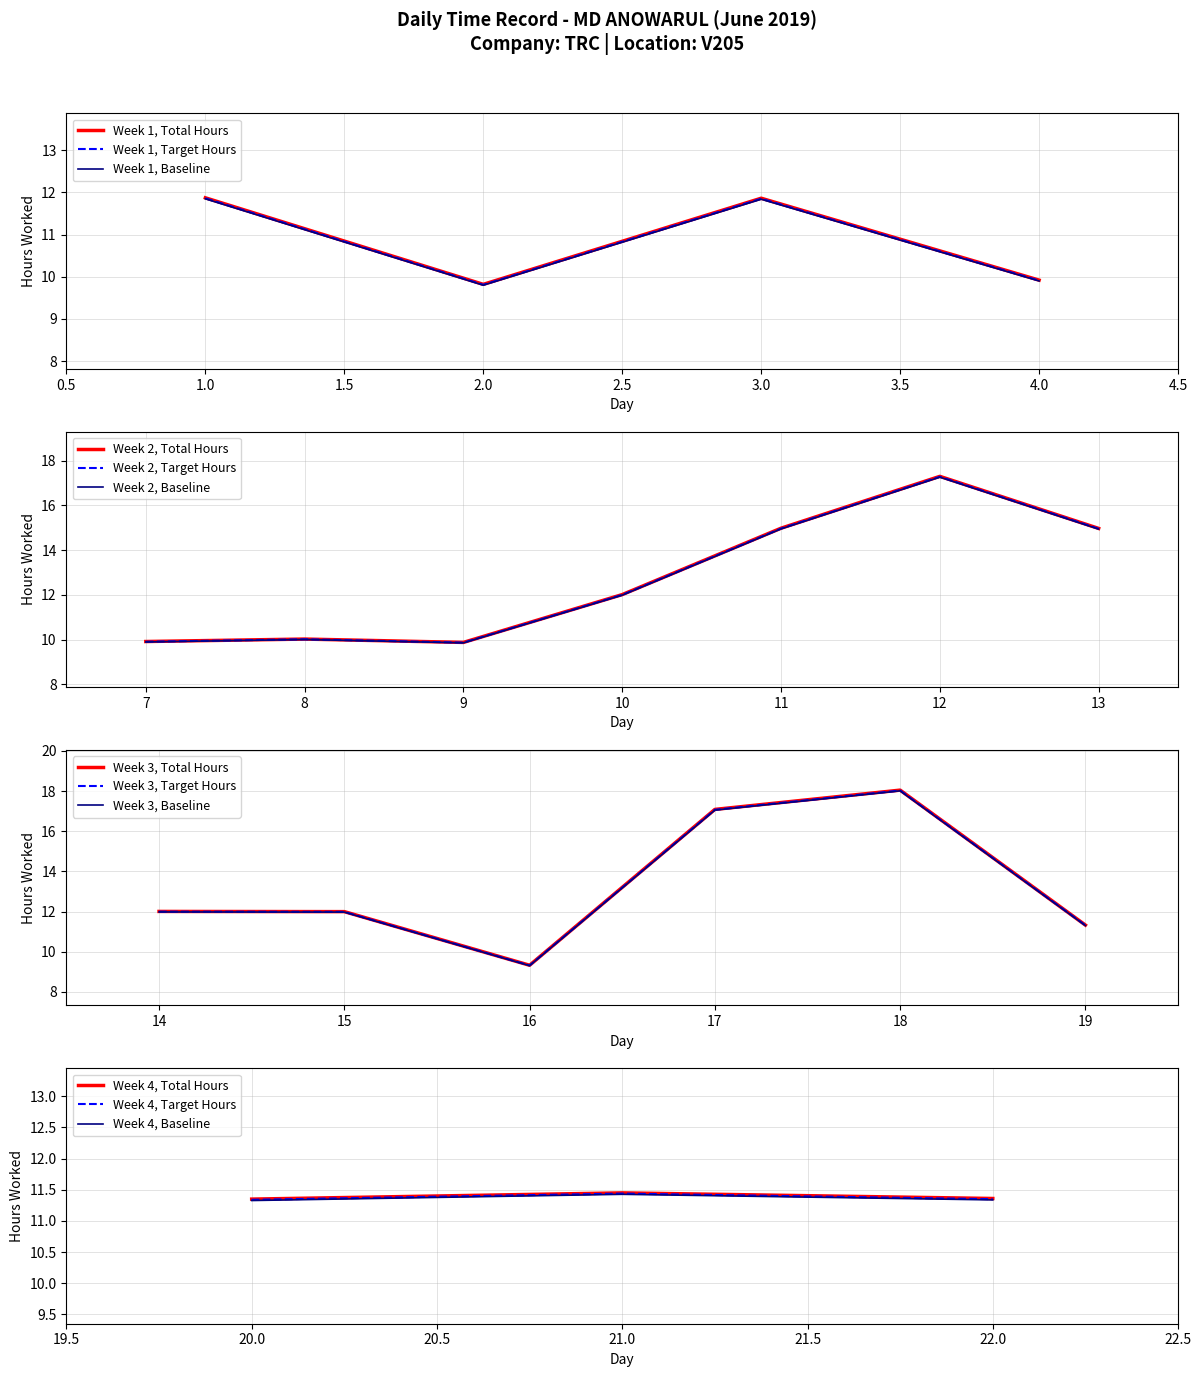

Reading left to right, list all the values displayed in this chart.

1=11.9	2=9.8	3=11.9	4=9.9	7=9.9	8=10.0	9=9.9	10=12.0	11=15.0	12=17.3	13=15.0	14=12.0	15=12.0	16=9.3	17=17.1	18=18.1	19=11.3	20=11.3	21=11.4	22=11.4